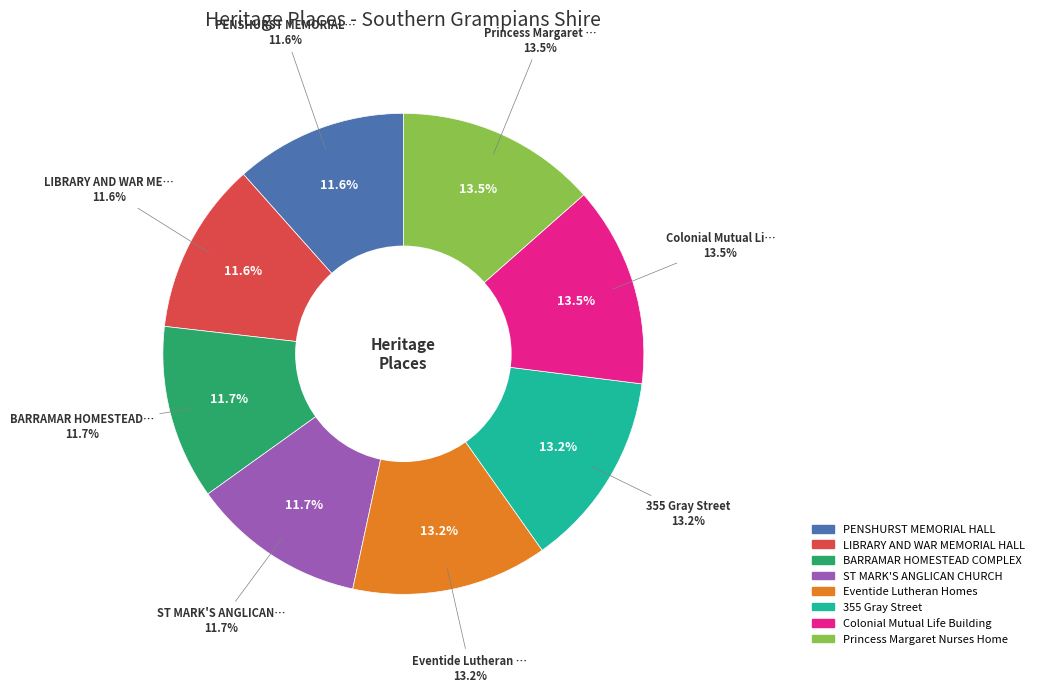

Is there any slice that represents more than half of the pie?

No